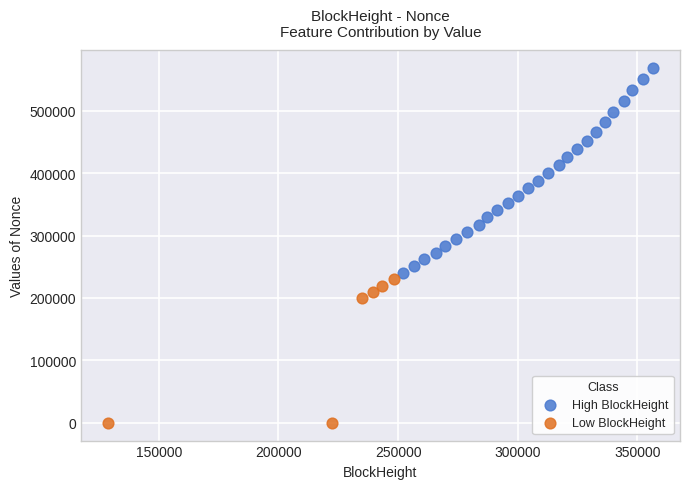

What are all the series names shown in the legend?

High BlockHeight, Low BlockHeight